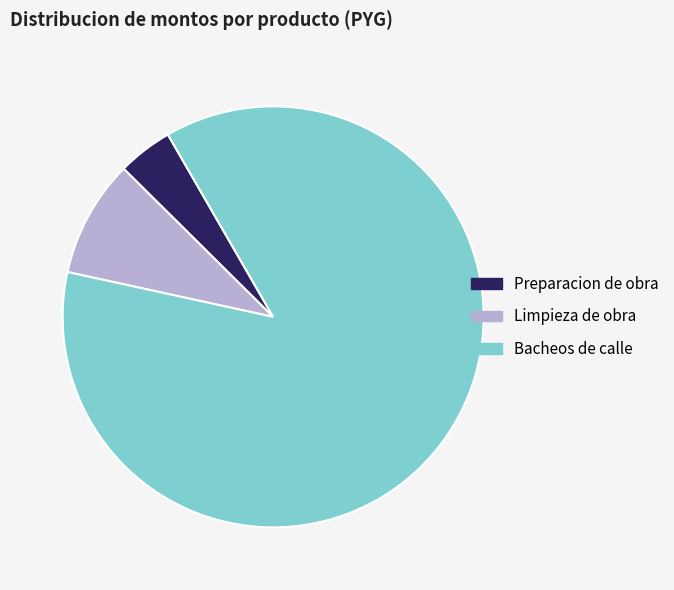

How many slices are in this pie chart?

3